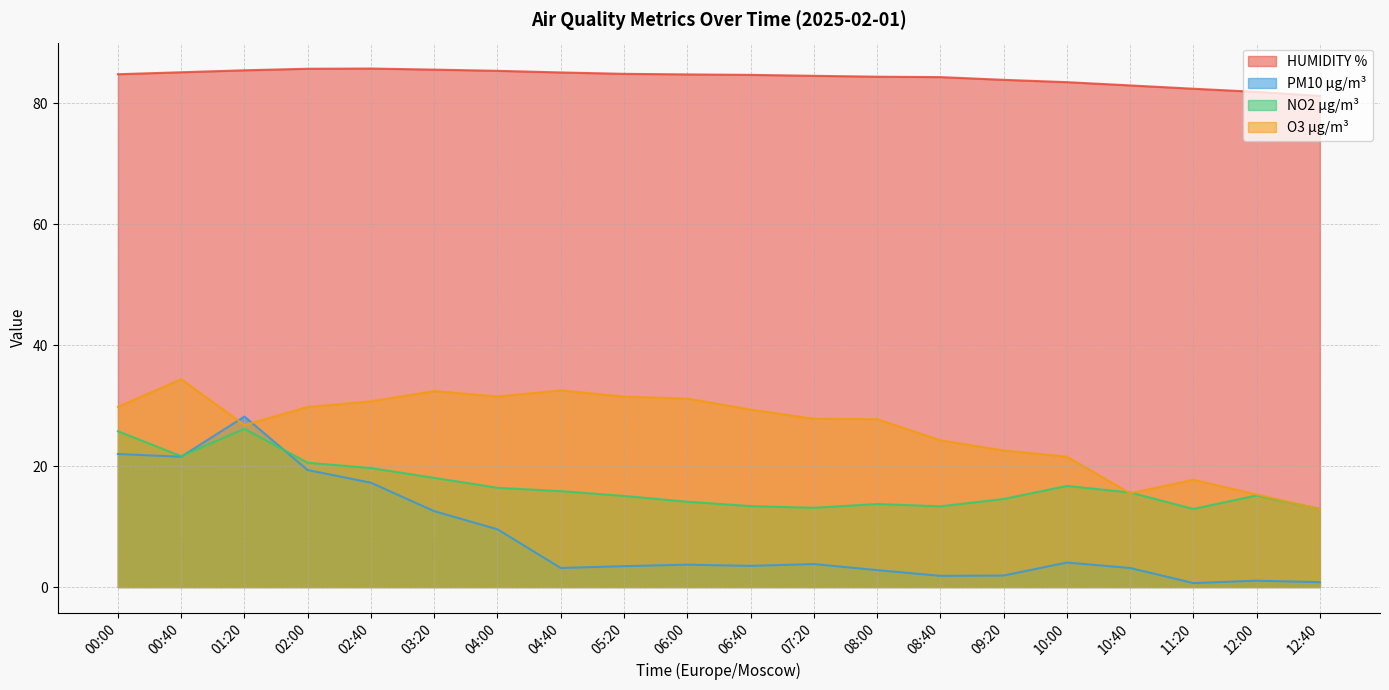

How many data points does each series have?

20